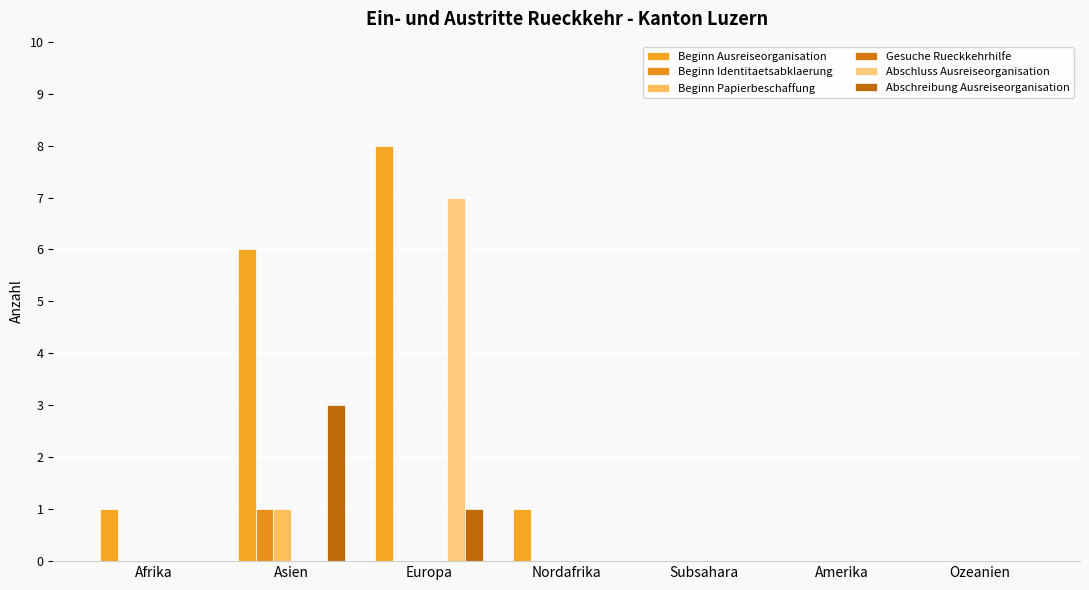

Reading right to left, extract all data points from this chart.

Beginn Ausreiseorganisation: 0	0	0	1	8	6	1
Beginn Identitaetsabklaerung: 0	0	0	0	0	1	0
Beginn Papierbeschaffung: 0	0	0	0	0	1	0
Gesuche Rueckkehrhilfe: 0	0	0	0	0	0	0
Abschluss Ausreiseorganisation: 0	0	0	0	7	0	0
Abschreibung Ausreiseorganisation: 0	0	0	0	1	3	0